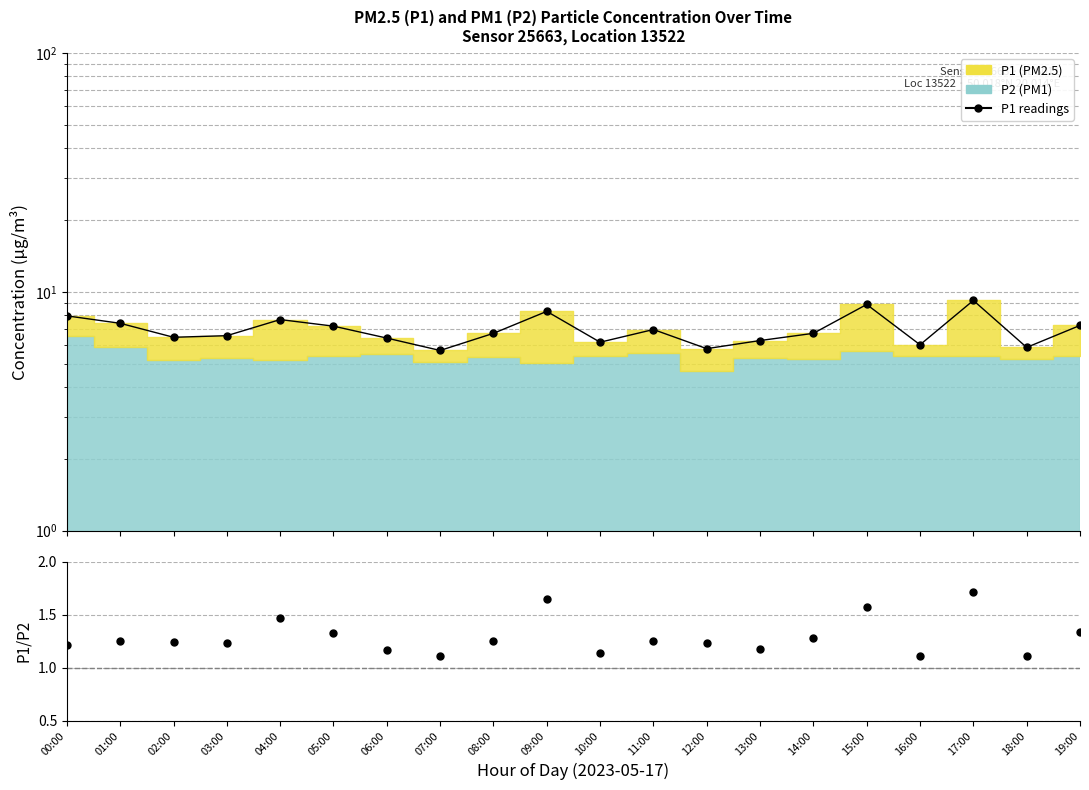

List the labels in order of value, largest first.

17:00, 15:00, 09:00, 00:00, 04:00, 01:00, 19:00, 05:00, 11:00, 08:00, 14:00, 03:00, 02:00, 06:00, 13:00, 10:00, 16:00, 18:00, 12:00, 07:00